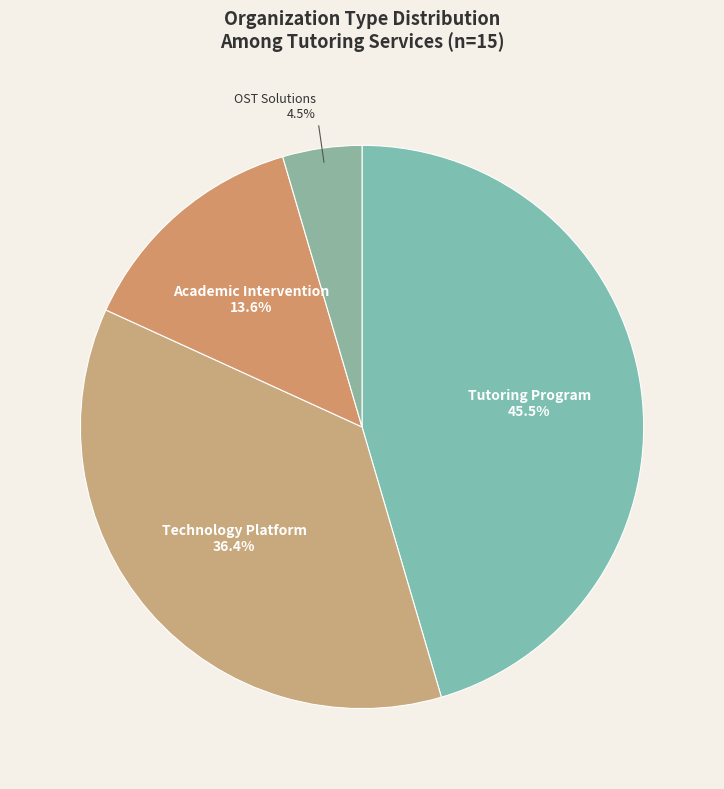

How many slices are in this pie chart?

4